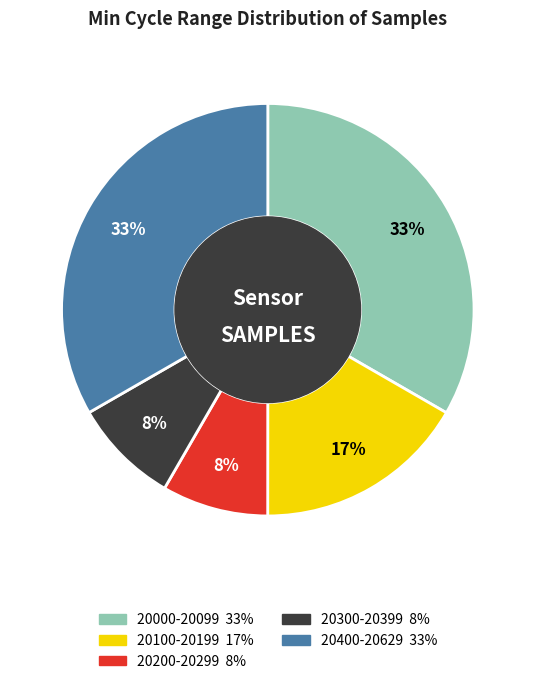

Is there a majority slice in this chart?

No